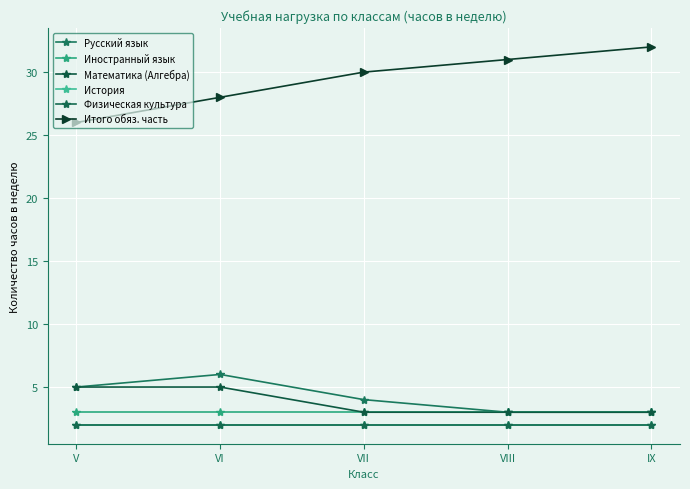

What is the sum of the История values at VI and V?

4